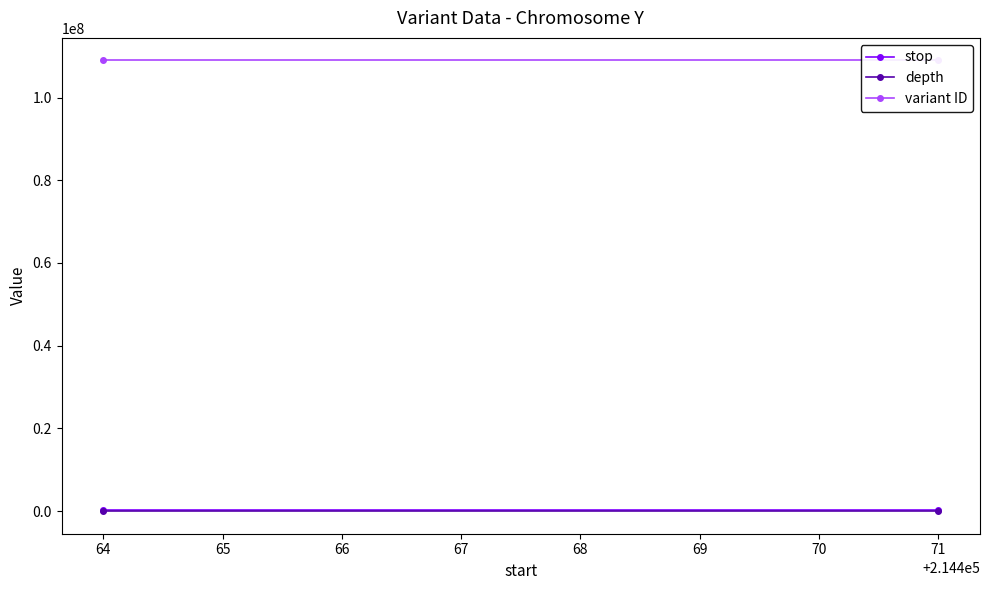

How many lines are shown in the chart?

3